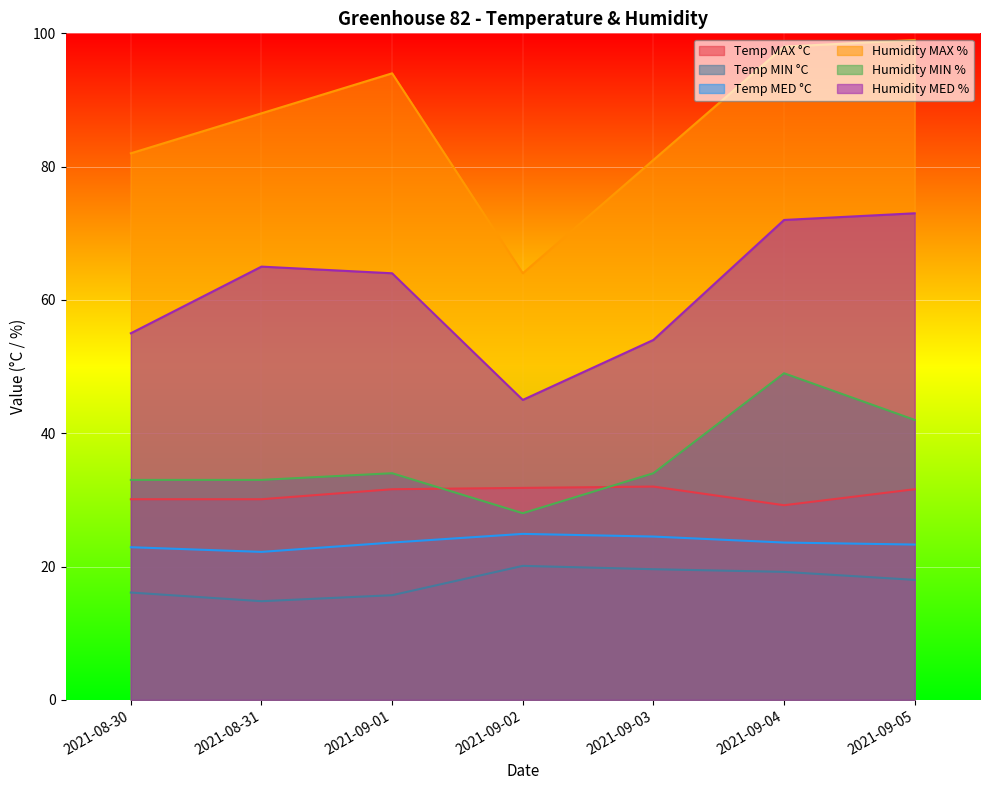

List the series in order of their peak value, highest first.

Humidity MAX %, Humidity MED %, Humidity MIN %, Temp MAX °C, Temp MED °C, Temp MIN °C